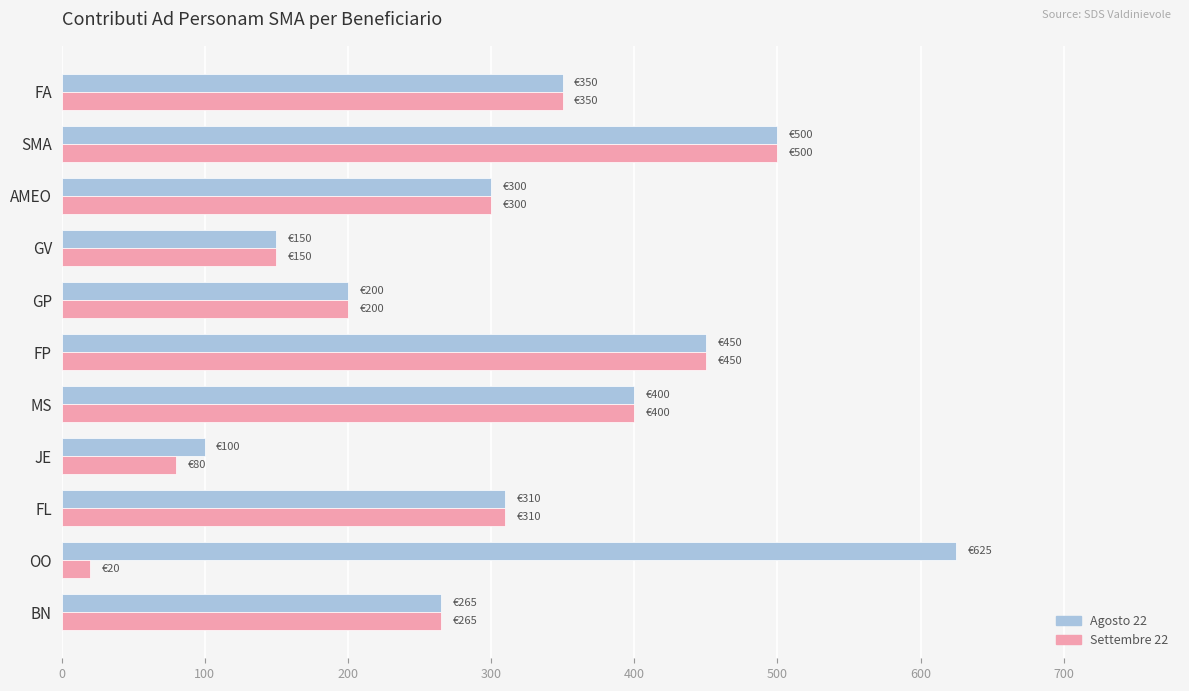

Rank the series by their maximum value, from lowest to highest.

Settembre 22, Agosto 22